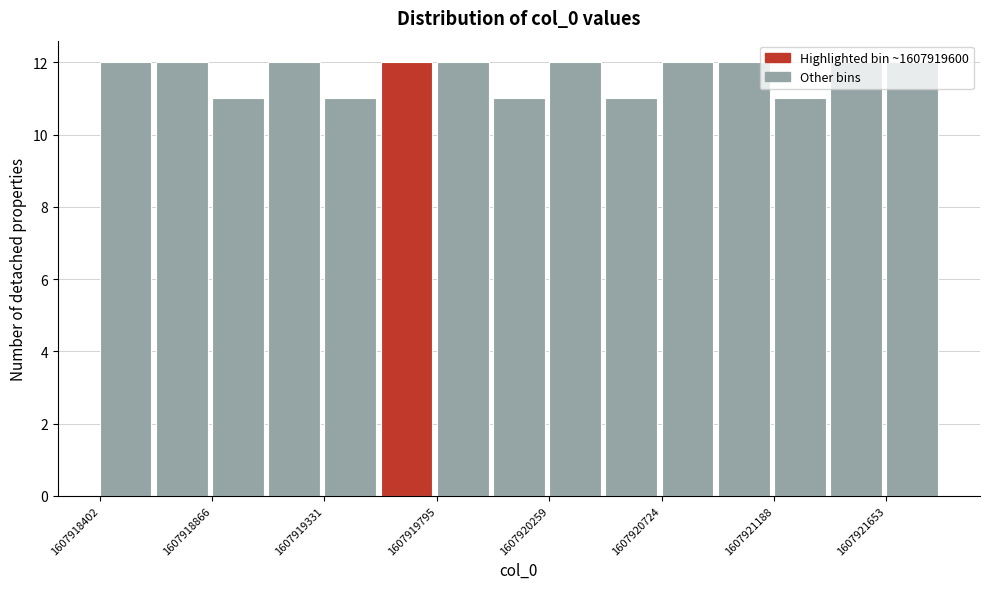

Reading left to right, list every bar in this chart as the range it spans on the x-axis followed by its height. Neither the bar edges nor the heights are printed on the chart, so give them approximately, as read against the axes.

1607918400 to 1607918650: 12
1607918650 to 1607918850: 12
1607918850 to 1607919100: 11
1607919100 to 1607919350: 12
1607919350 to 1607919550: 11
1607919550 to 1607919800: 12
1607919800 to 1607920050: 12
1607920050 to 1607920250: 11
1607920250 to 1607920500: 12
1607920500 to 1607920700: 11
1607920700 to 1607920950: 12
1607920950 to 1607921200: 12
1607921200 to 1607921400: 11
1607921400 to 1607921650: 12
1607921650 to 1607921900: 12